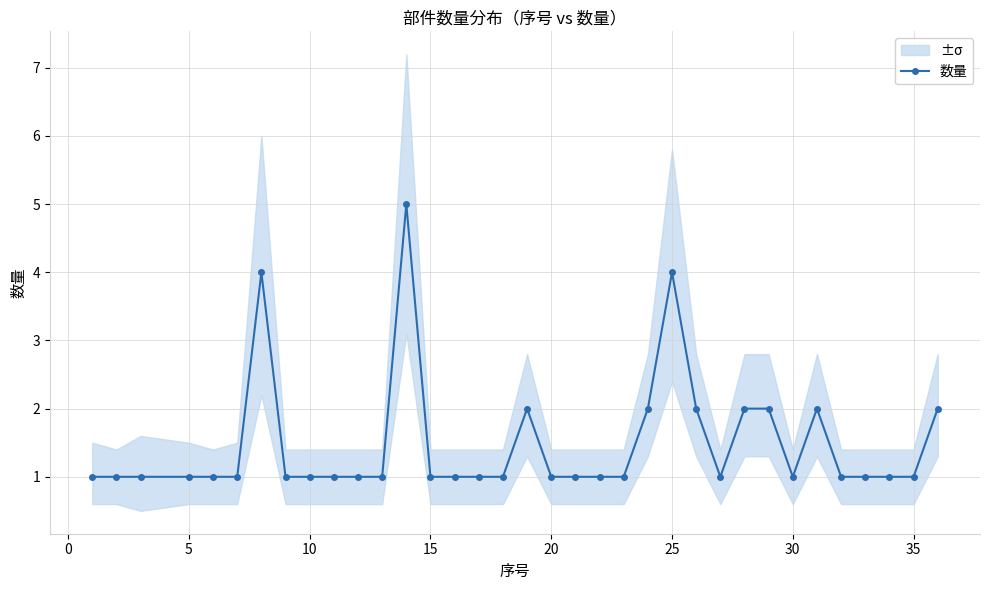

What is the difference between the maximum and minimum values?

4